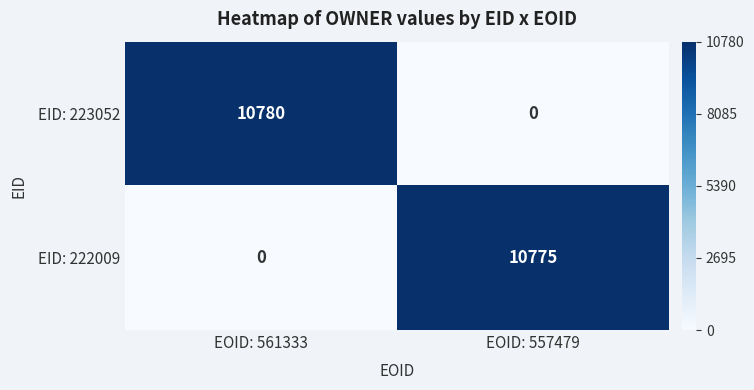

Reading left to right, what are all the values shown in this chart?

EID: 223052: EOID: 561333=10780	EOID: 557479=0
EID: 222009: EOID: 561333=0	EOID: 557479=10775